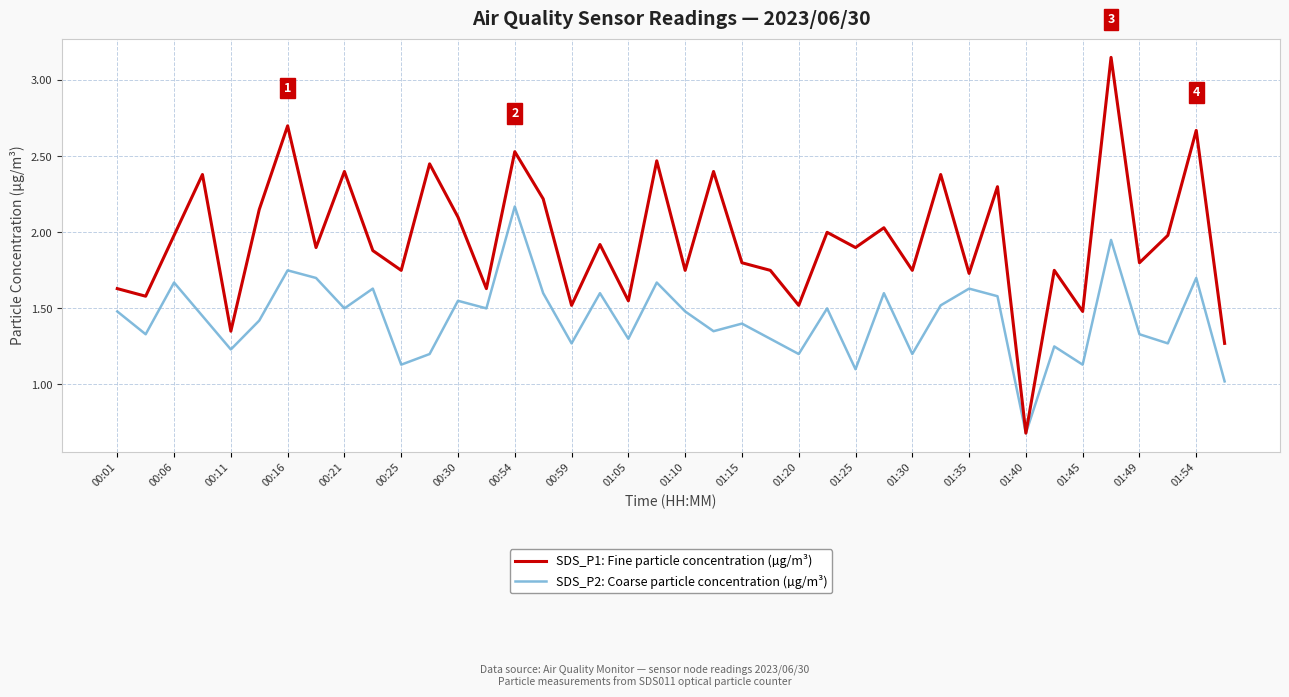

What is the minimum value shown in the chart?

0.7